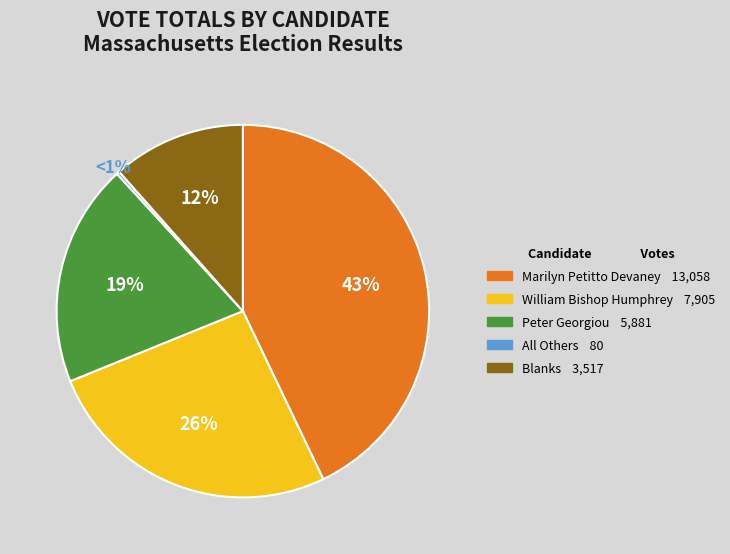

What is the total percentage of William Bishop Humphrey and Marilyn Petitto Devaney?

68.9%